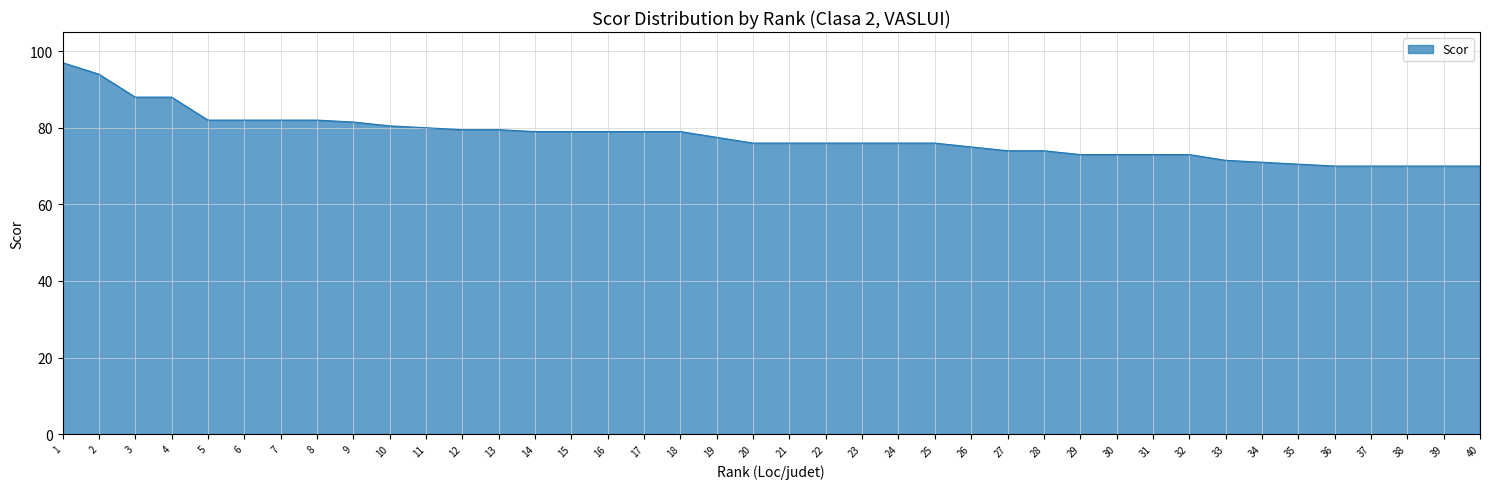

The chart shows a value of 71.0 at 34. True or false?

True